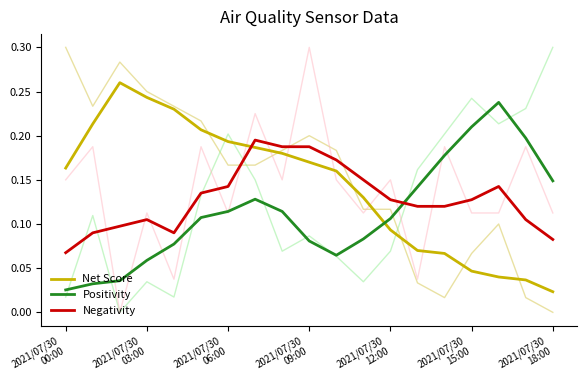

Which has a higher value, 2021/07/30
15:00 or 2021/07/30
09:00?

2021/07/30
09:00